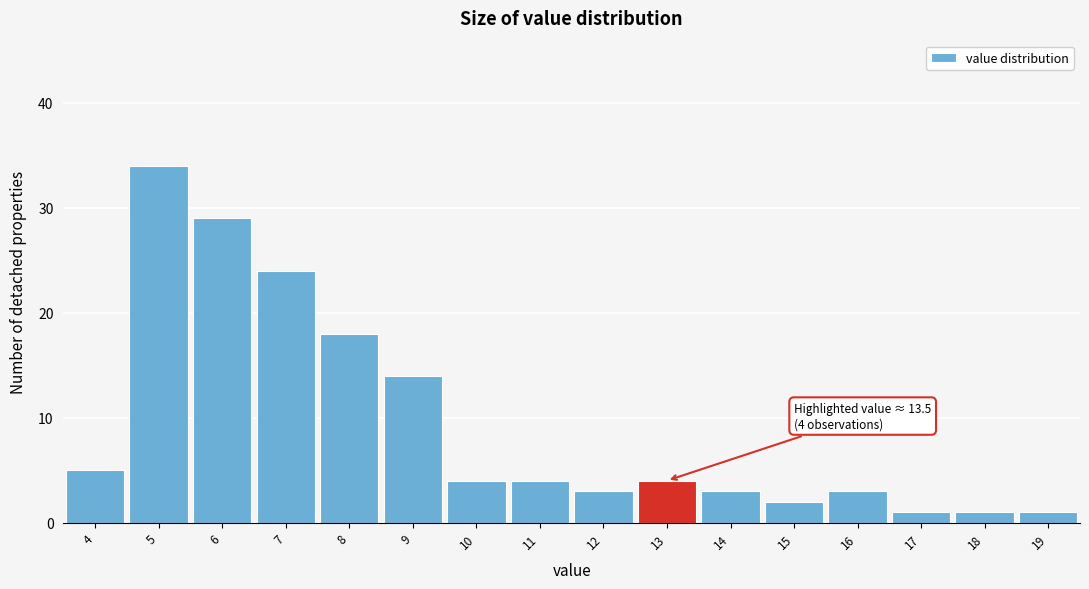

Reading left to right, transcribe all the data shown in this chart.

4=5	5=34	6=29	7=24	8=18	9=14	10=4	11=4	12=3	13=4	14=3	15=2	16=3	17=1	18=1	19=1